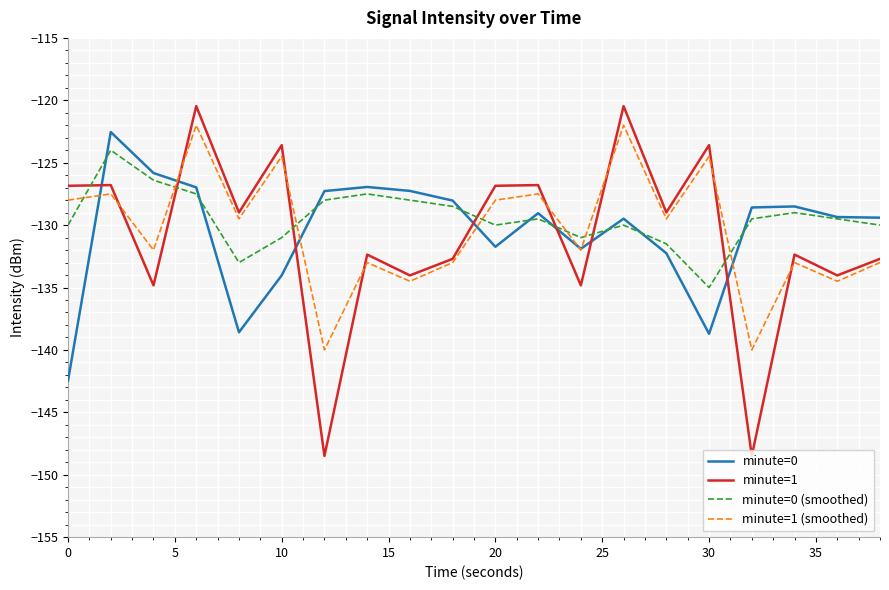

Which series has the largest range (max minus min)?

minute=1